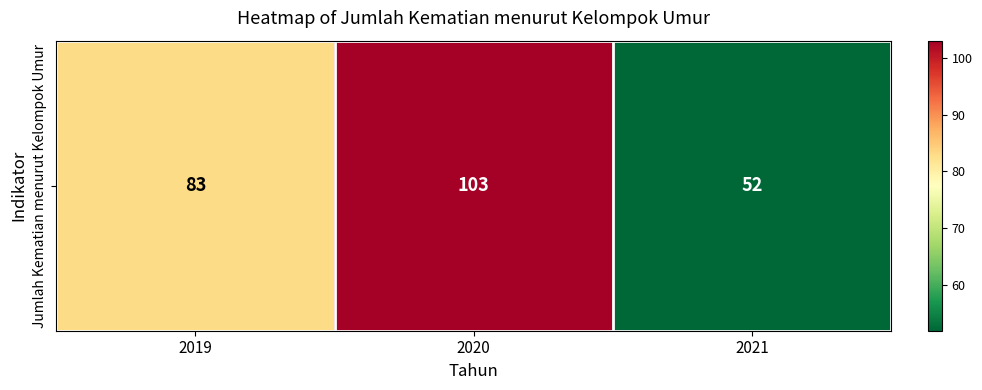

Count the values in the range 52 to 103.

3